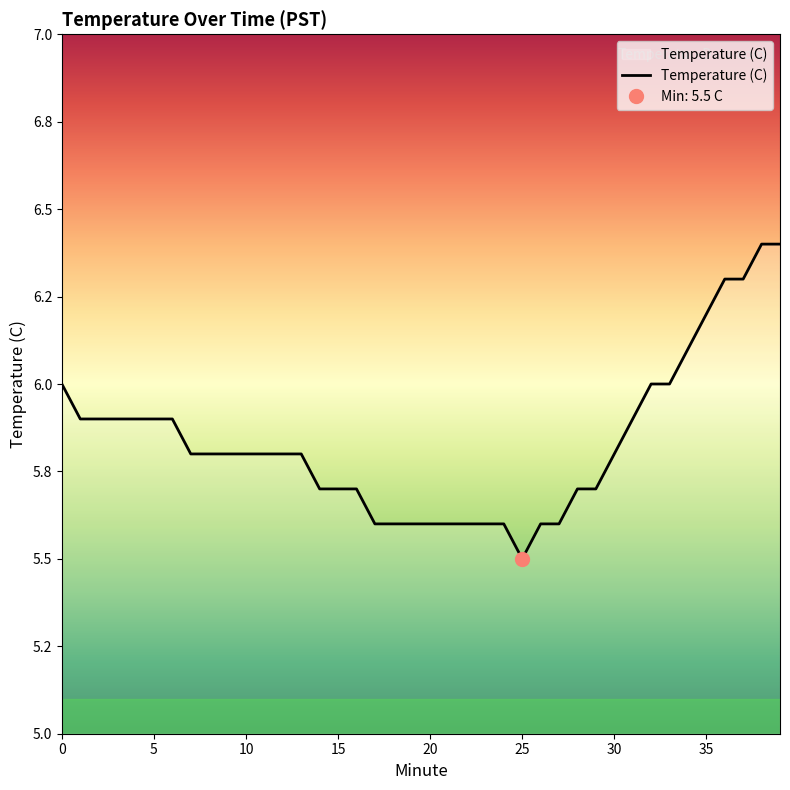

Does the chart have visible grid lines?

No